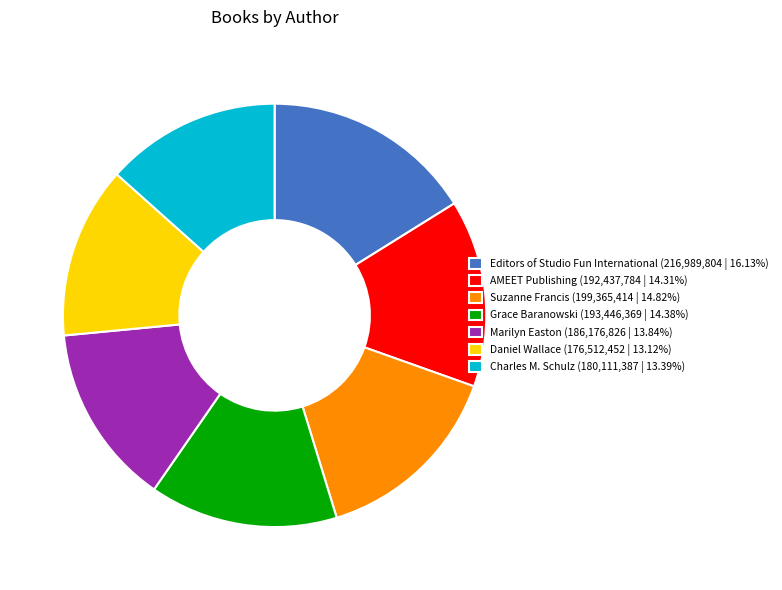

Is the sum of Editors of Studio Fun International (216,989,804 | 16.13%) and Suzanne Francis (199,365,414 | 14.82%) greater than half?

No